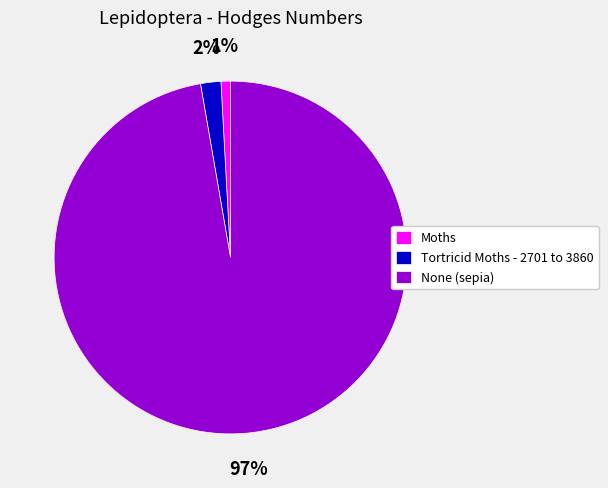

To the nearest percent, what percentage of the pie is Moths?

1%